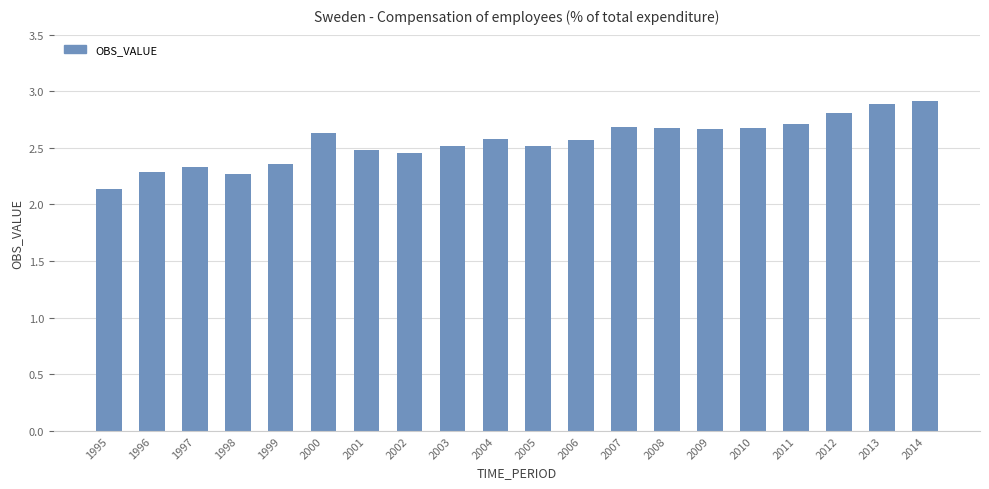

What is the approximate value at 1996?

2.3